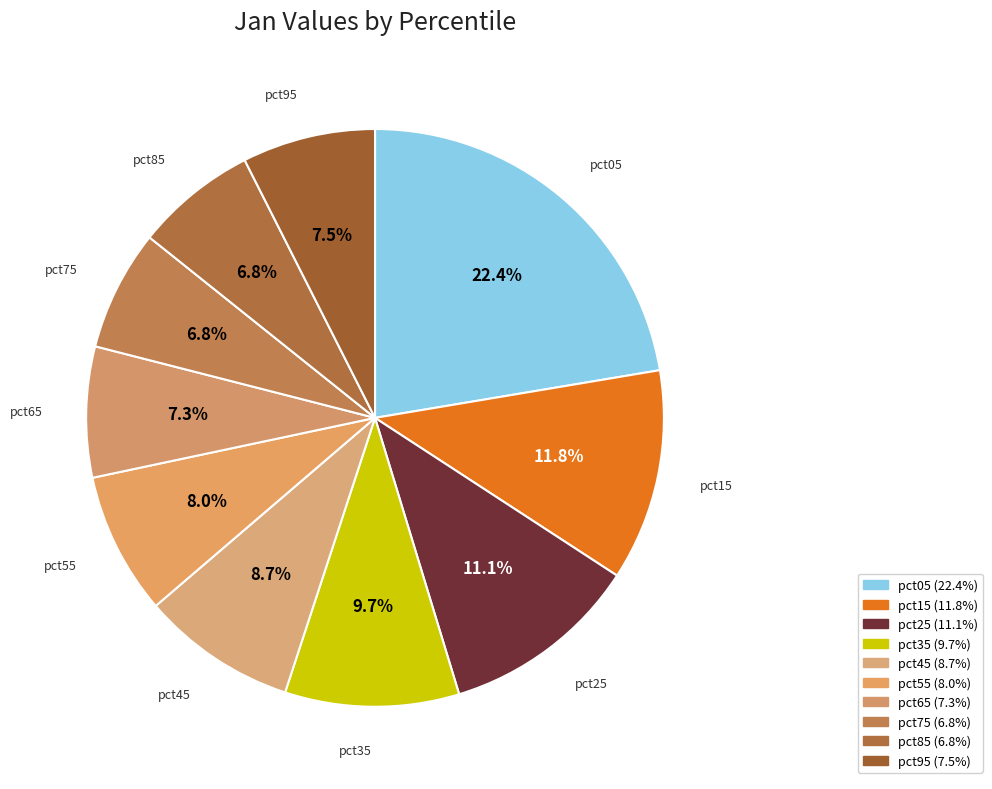

To the nearest percent, what is the difference between the largest and smallest slice percentages?

16%